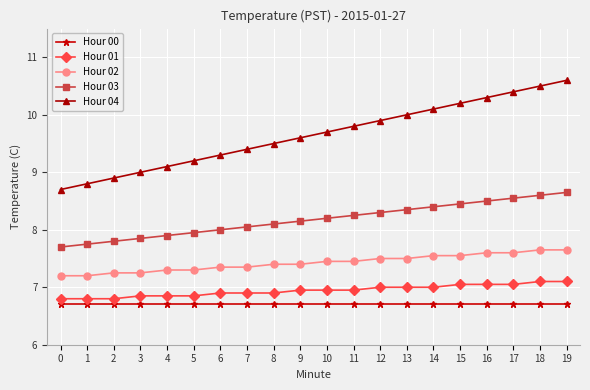

Is the value of Hour 00 at 6 greater than the value of Hour 01 at 14?

No